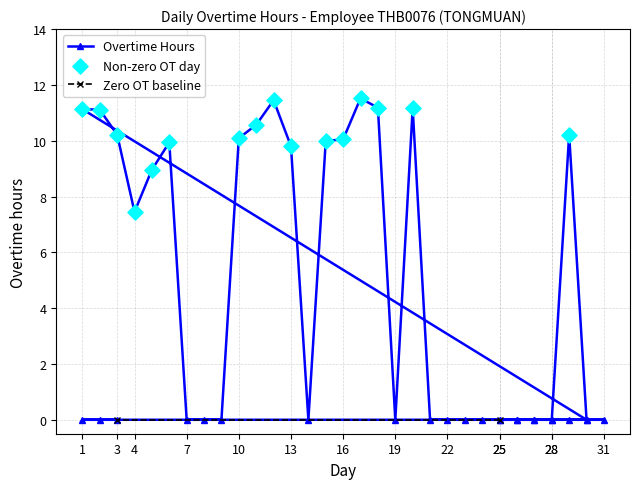

What is the change in value from 27 to 29?

+10.2